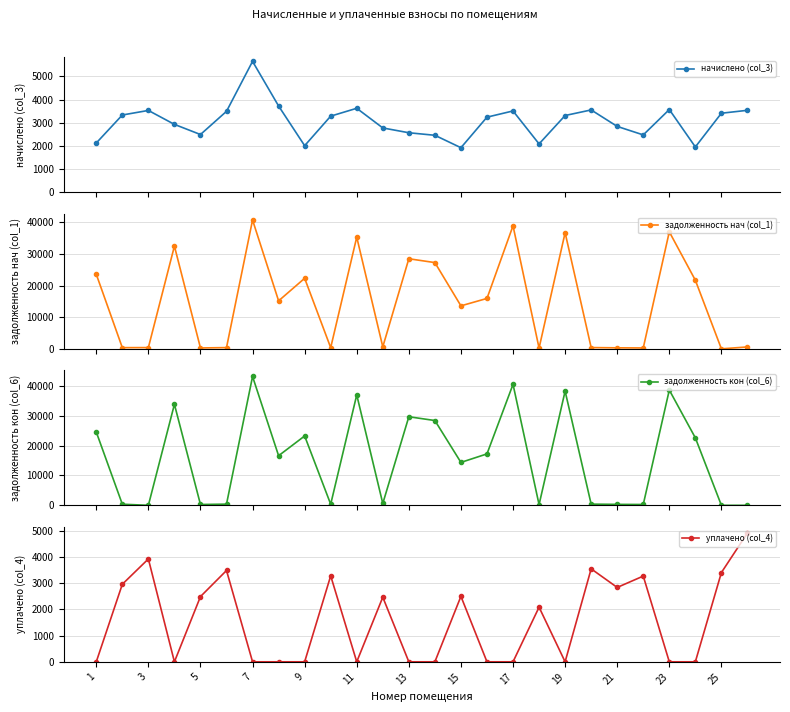

What is the maximum value for уплачено (col_4)?

4920.6